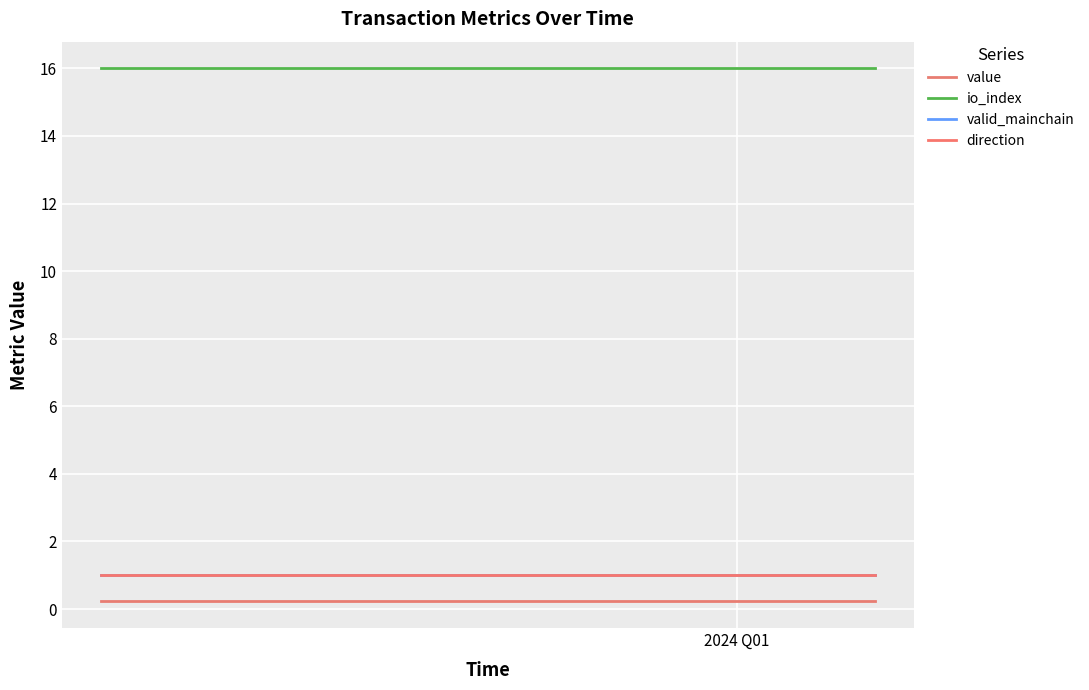

Does the chart have visible grid lines?

Yes